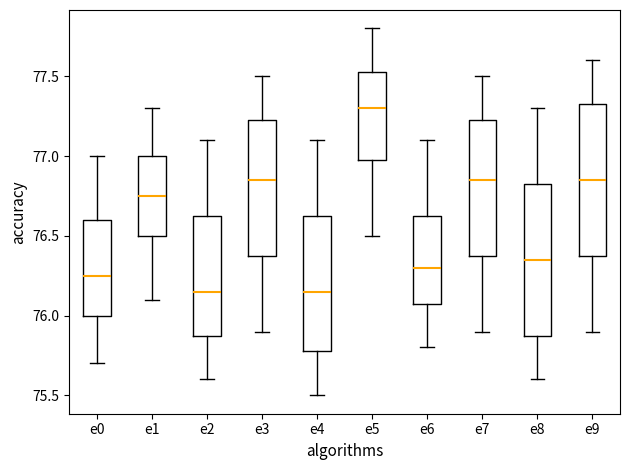

Reading left to right, transcribe this box plot: for each box, give where its median line is, the range the box spans, and where its two whiskers end, as read against the y-axis. The values are not printed on the chart, so give them approximately, as read against the axis.

e0: median 76.25, box 76.00 to 76.60, whiskers 75.70 to 77.00
e1: median 76.75, box 76.50 to 77.00, whiskers 76.10 to 77.30
e2: median 76.15, box 75.90 to 76.65, whiskers 75.60 to 77.10
e3: median 76.85, box 76.40 to 77.25, whiskers 75.90 to 77.50
e4: median 76.15, box 75.80 to 76.65, whiskers 75.50 to 77.10
e5: median 77.30, box 77.00 to 77.55, whiskers 76.50 to 77.80
e6: median 76.30, box 76.10 to 76.65, whiskers 75.80 to 77.10
e7: median 76.85, box 76.40 to 77.25, whiskers 75.90 to 77.50
e8: median 76.35, box 75.90 to 76.85, whiskers 75.60 to 77.30
e9: median 76.85, box 76.40 to 77.35, whiskers 75.90 to 77.60